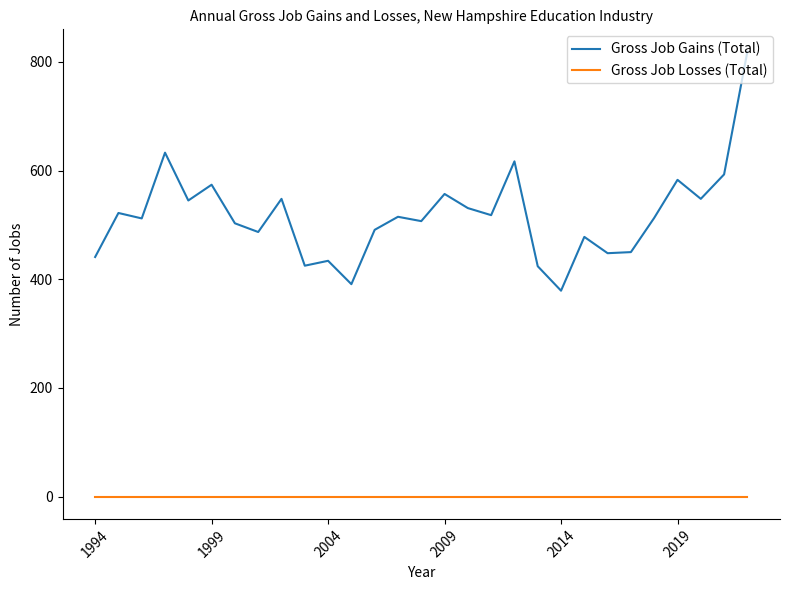

Which series has the largest total across all categories?

Gross Job Gains (Total)